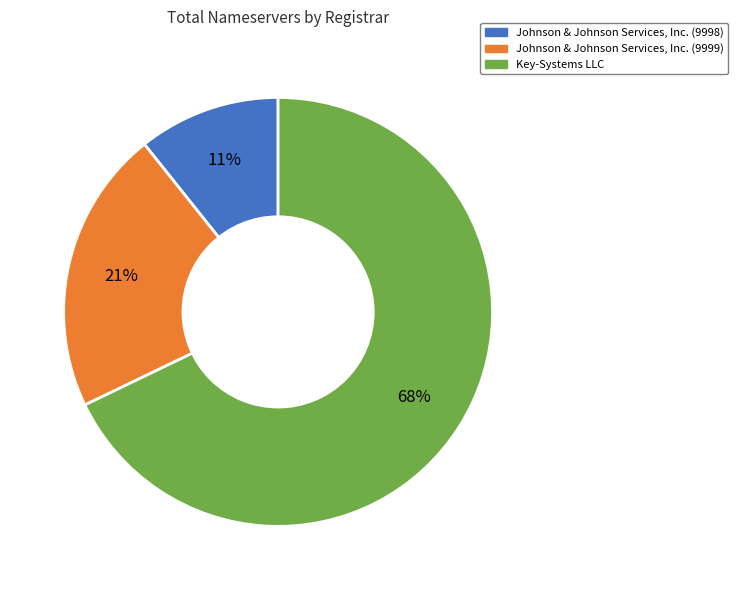

To the nearest percent, what is the difference between the largest and smallest slice percentages?

57%